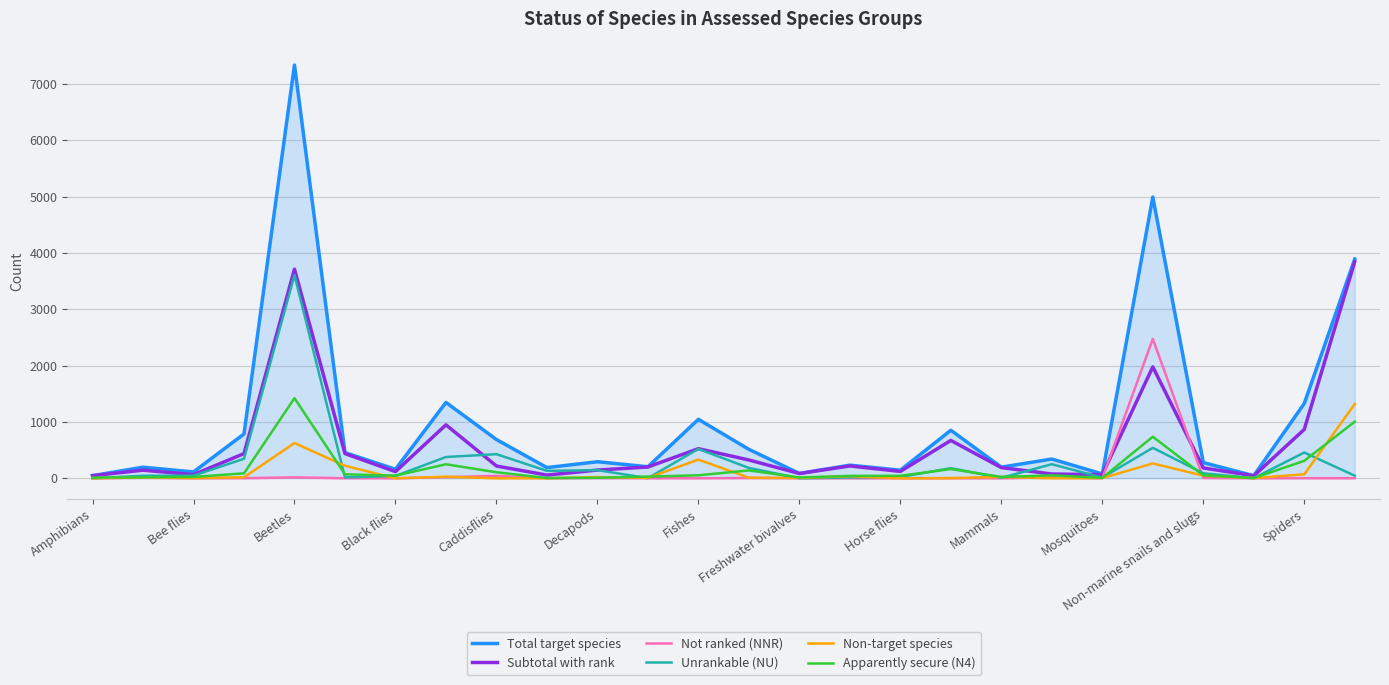

Which series has the largest total across all categories?

Total target species